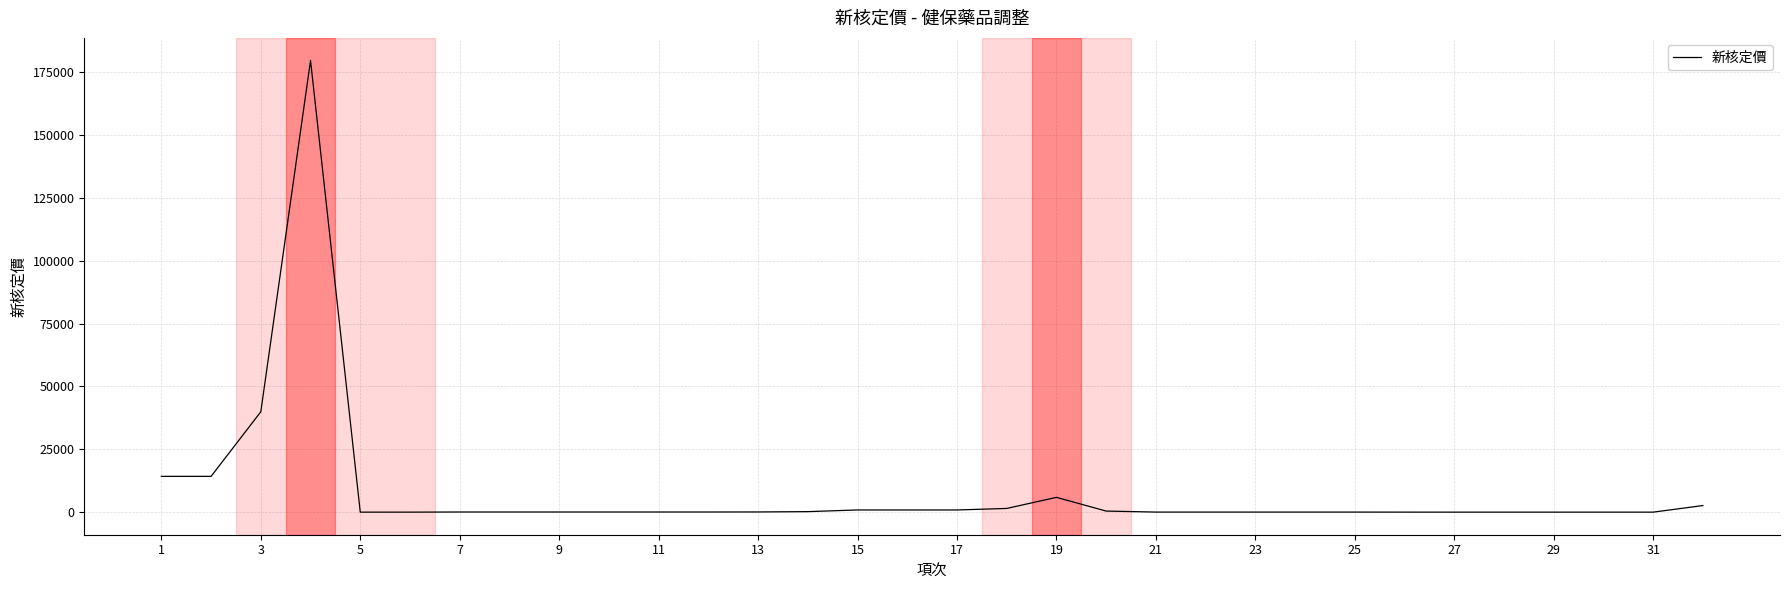

What is the maximum value shown in the chart?

179618.0